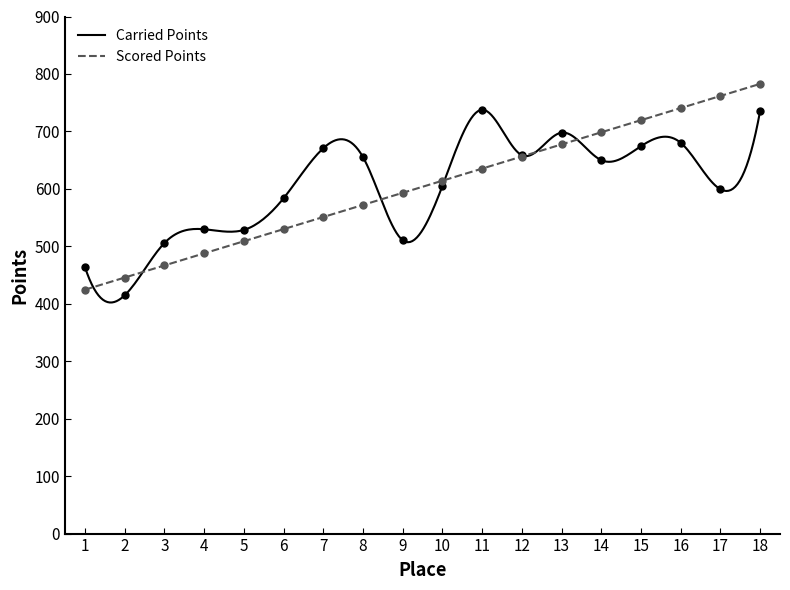

Which series has the largest total across all categories?

Carried Points